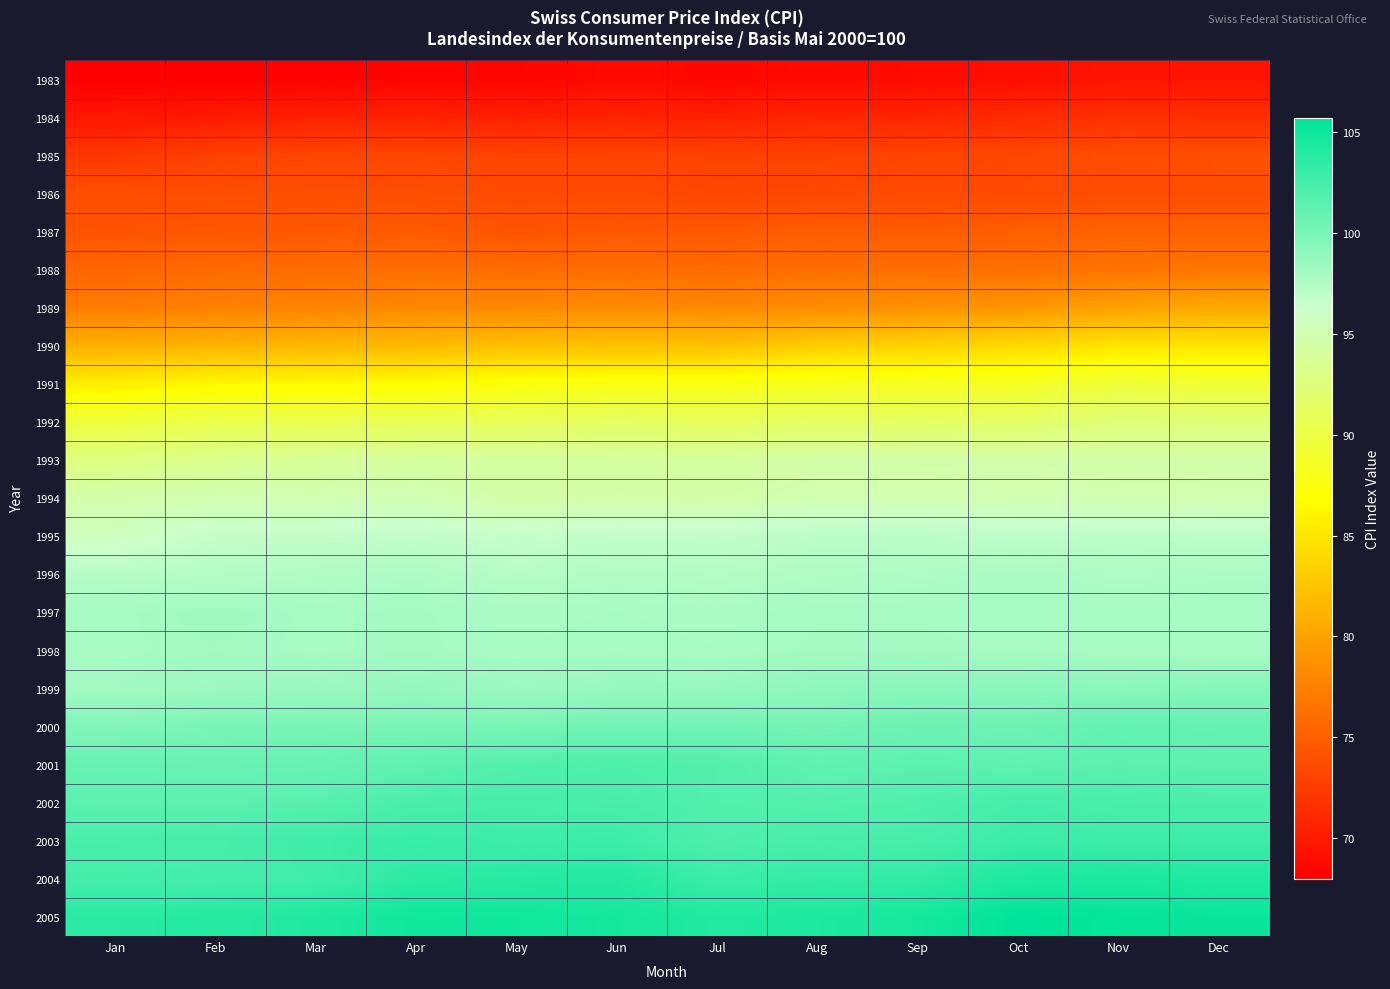

Reading left to right, transcribe all the data shown in this chart.

1983: Jan=68.0	Feb=68.1	Mar=68.2	Apr=68.4	May=68.5	Jun=68.8	Jul=68.6	Aug=68.8	Sep=68.9	Oct=69.1	Nov=69.5	Dec=69.5
1984: Jan=69.8	Feb=70.0	Mar=70.5	Apr=70.6	May=70.4	Jun=70.7	Jul=70.5	Aug=70.8	Sep=70.8	Oct=71.2	Nov=71.6	Dec=71.5
1985: Jan=72.2	Feb=72.8	Mar=73.2	Apr=73.2	May=73.1	Jun=73.1	Jul=72.9	Aug=72.9	Sep=73.1	Oct=73.3	Nov=73.8	Dec=73.9
1986: Jan=73.8	Feb=73.8	Mar=73.9	Apr=73.9	May=73.6	Jun=73.6	Jul=73.3	Aug=73.4	Sep=73.5	Oct=73.6	Nov=73.7	Dec=73.9
1987: Jan=74.3	Feb=74.5	Mar=74.6	Apr=74.7	May=74.3	Jun=74.6	Jul=74.6	Aug=74.9	Sep=74.7	Oct=75.0	Nov=75.3	Dec=75.3
1988: Jan=75.5	Feb=75.9	Mar=76.0	Apr=76.2	May=76.0	Jun=76.1	Jul=75.9	Aug=76.2	Sep=76.2	Oct=76.3	Nov=76.6	Dec=76.8
1989: Jan=77.2	Feb=77.6	Mar=77.8	Apr=78.2	May=78.2	Jun=78.4	Jul=78.2	Aug=78.5	Sep=78.8	Oct=79.1	Nov=80.0	Dec=80.6
1990: Jan=81.1	Feb=81.3	Mar=81.6	Apr=81.8	May=82.2	Jun=82.3	Jul=82.3	Aug=83.2	Sep=83.6	Oct=84.1	Nov=84.9	Dec=84.9
1991: Jan=85.6	Feb=86.4	Mar=86.4	Apr=86.6	May=87.4	Jun=87.7	Jul=87.7	Aug=88.2	Sep=88.4	Oct=88.5	Nov=89.5	Dec=89.3
1992: Jan=89.7	Feb=90.4	Mar=90.6	Apr=90.8	May=91.0	Jun=91.4	Jul=91.1	Aug=91.3	Sep=91.4	Oct=91.6	Nov=92.5	Dec=92.4
1993: Jan=92.8	Feb=93.4	Mar=93.9	Apr=94.2	May=94.3	Jun=94.2	Jul=94.2	Aug=94.6	Sep=94.6	Oct=94.7	Nov=94.5	Dec=94.6
1994: Jan=94.8	Feb=95.1	Mar=95.1	Apr=95.2	May=94.6	Jun=94.8	Jul=94.7	Aug=95.1	Sep=95.1	Oct=95.1	Nov=95.1	Dec=95.0
1995: Jan=95.7	Feb=96.6	Mar=96.6	Apr=96.7	May=96.5	Jun=96.7	Jul=96.7	Aug=97.0	Sep=97.0	Oct=96.9	Nov=96.9	Dec=96.9
1996: Jan=97.2	Feb=97.3	Mar=97.5	Apr=97.6	May=97.2	Jun=97.4	Jul=97.3	Aug=97.5	Sep=97.6	Oct=97.8	Nov=97.6	Dec=97.7
1997: Jan=98.0	Feb=98.2	Mar=98.0	Apr=98.1	May=97.8	Jun=97.9	Jul=97.8	Aug=98.0	Sep=98.0	Oct=98.0	Nov=98.0	Dec=98.0
1998: Jan=98.0	Feb=98.1	Mar=98.0	Apr=98.1	May=97.9	Jun=98.0	Jul=97.9	Aug=98.1	Sep=98.1	Oct=98.0	Nov=97.9	Dec=97.9
1999: Jan=98.1	Feb=98.4	Mar=98.5	Apr=98.7	May=98.4	Jun=98.6	Jul=98.6	Aug=99.1	Sep=99.3	Oct=99.3	Nov=99.2	Dec=99.5
2000: Jan=99.6	Feb=100.0	Mar=100.0	Apr=100.0	May=100.0	Jun=100.4	Jul=100.4	Aug=100.2	Sep=100.7	Oct=100.6	Nov=101.1	Dec=101.0
2001: Jan=100.9	Feb=100.8	Mar=100.9	Apr=101.2	May=101.8	Jun=102.0	Jul=101.8	Aug=101.2	Sep=101.4	Oct=101.2	Nov=101.4	Dec=101.3
2002: Jan=101.4	Feb=101.4	Mar=101.5	Apr=102.3	May=102.4	Jun=102.3	Jul=101.8	Aug=101.7	Sep=101.9	Oct=102.5	Nov=102.3	Dec=102.2
2003: Jan=102.3	Feb=102.4	Mar=102.8	Apr=103.0	May=102.8	Jun=102.9	Jul=102.0	Aug=102.3	Sep=102.4	Oct=102.9	Nov=102.8	Dec=102.8
2004: Jan=102.5	Feb=102.5	Mar=102.7	Apr=103.6	May=103.8	Jun=104.0	Jul=102.9	Aug=103.3	Sep=103.3	Oct=104.3	Nov=104.4	Dec=104.2
2005: Jan=103.7	Feb=103.9	Mar=104.2	Apr=105.0	May=104.9	Jun=104.7	Jul=104.1	Aug=104.3	Sep=104.7	Oct=105.7	Nov=105.4	Dec=105.2